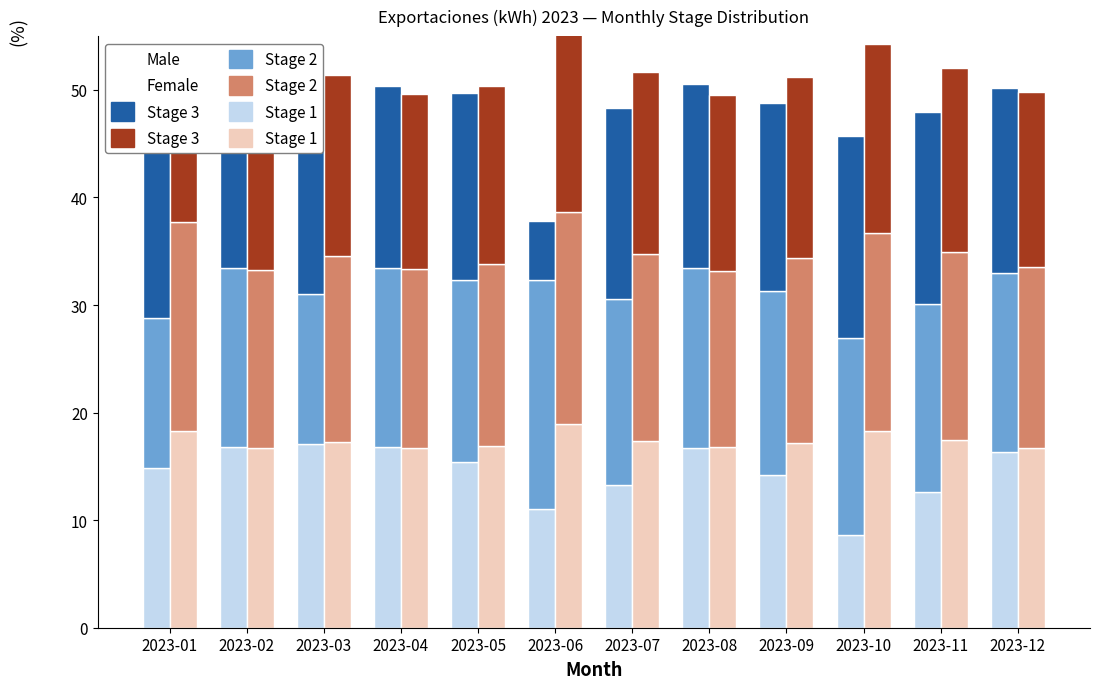

At 2023-05, list the series in order from smallest to largest.

Stage 1 (M), Stage 3 (F), Stage 1 (F), Stage 2 (F), Stage 2 (M), Stage 3 (M)